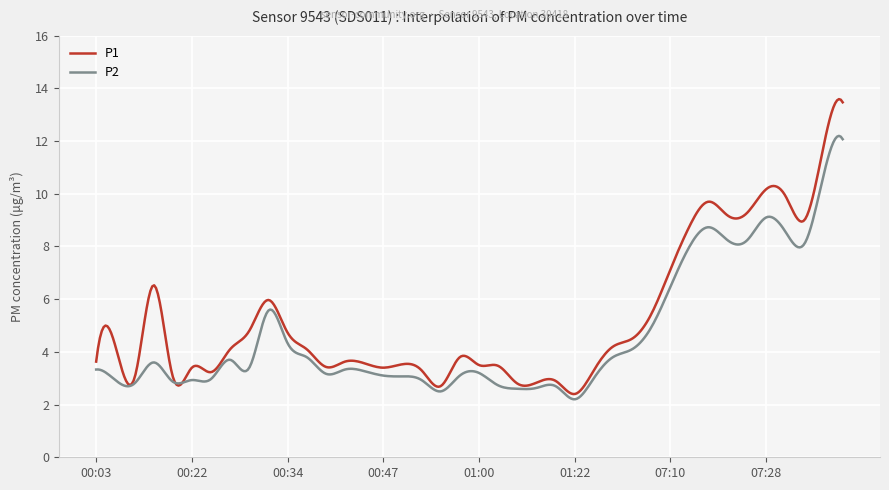

List the series in order of their peak value, highest first.

P1, P2